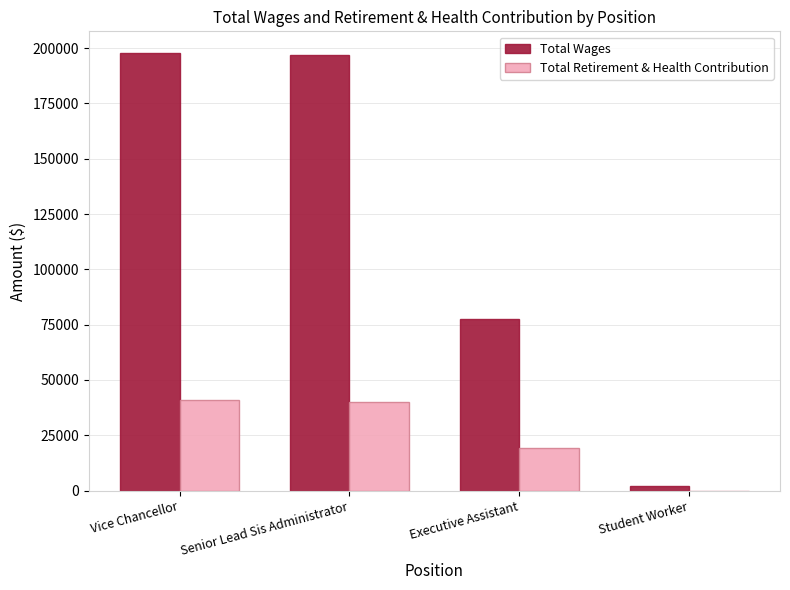

Which series has the largest total across all categories?

Total Wages